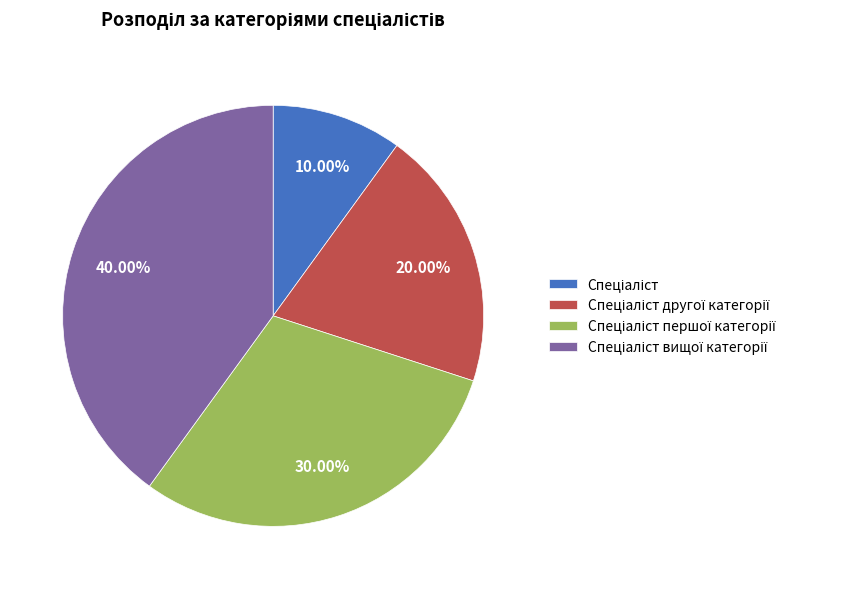

Is there any slice that represents more than half of the pie?

No